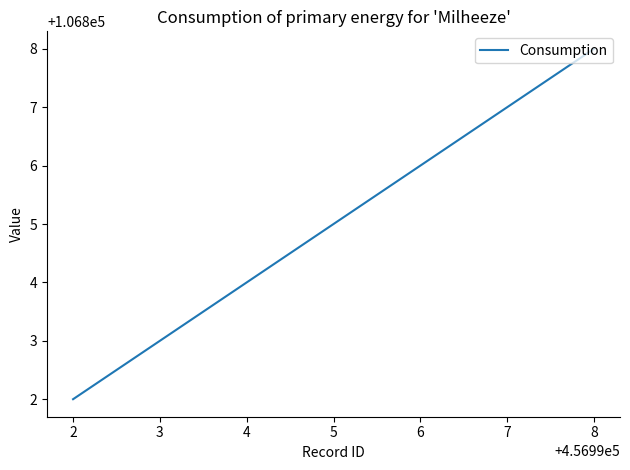

Which has a higher value, 2 or 3?

3